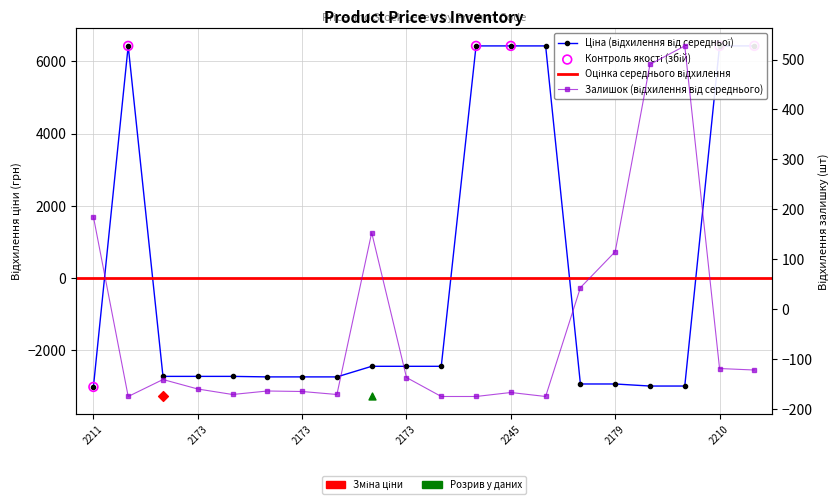

Which series has the largest Y range (max minus min)?

Ціна